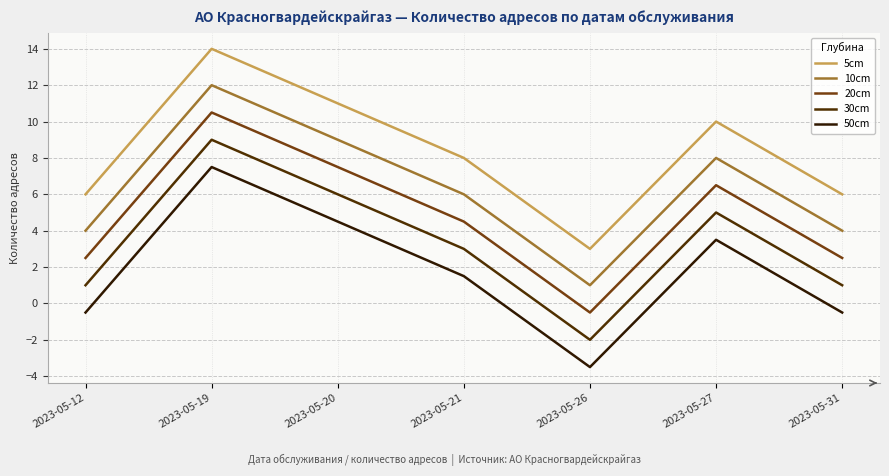

In 30cm, how many points are higher than both neighbors (excluding endpoints)?

2